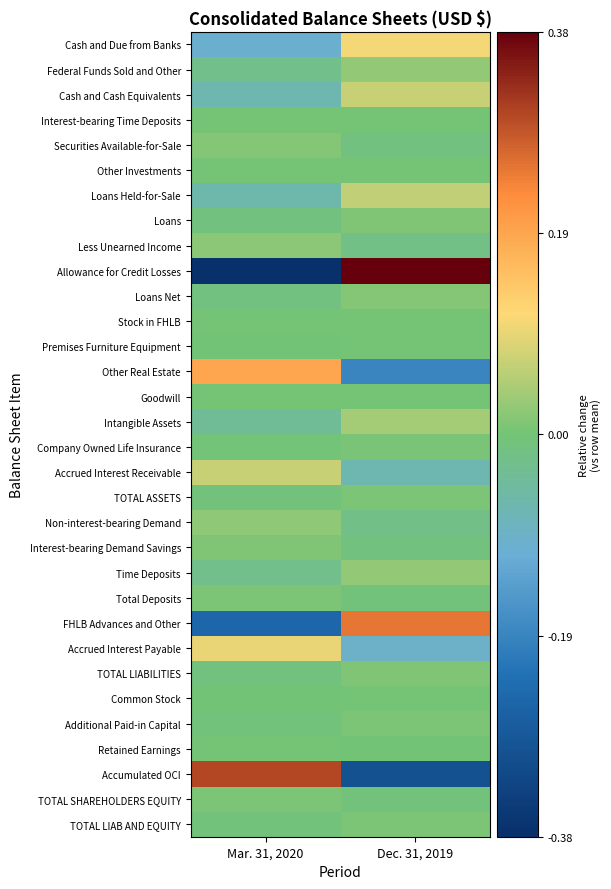

Reading left to right, transcribe all the data shown in this chart.

Cash and Due from Banks: Mar. 31, 2020=-0.1	Dec. 31, 2019=0.1
Federal Funds Sold and Other: Mar. 31, 2020=-0.0	Dec. 31, 2019=0.0
Cash and Cash Equivalents: Mar. 31, 2020=-0.1	Dec. 31, 2019=0.1
Interest-bearing Time Deposits: Mar. 31, 2020=0.0	Dec. 31, 2019=0.0
Securities Available-for-Sale: Mar. 31, 2020=0.0	Dec. 31, 2019=-0.0
Other Investments: Mar. 31, 2020=0.0	Dec. 31, 2019=0.0
Loans Held-for-Sale: Mar. 31, 2020=-0.1	Dec. 31, 2019=0.1
Loans: Mar. 31, 2020=-0.0	Dec. 31, 2019=0.0
Less Unearned Income: Mar. 31, 2020=0.0	Dec. 31, 2019=-0.0
Allowance for Credit Losses: Mar. 31, 2020=-0.4	Dec. 31, 2019=0.4
Loans Net: Mar. 31, 2020=-0.0	Dec. 31, 2019=0.0
Stock in FHLB: Mar. 31, 2020=0.0	Dec. 31, 2019=0.0
Premises Furniture Equipment: Mar. 31, 2020=-0.0	Dec. 31, 2019=0.0
Other Real Estate: Mar. 31, 2020=0.2	Dec. 31, 2019=-0.2
Goodwill: Mar. 31, 2020=0.0	Dec. 31, 2019=0.0
Intangible Assets: Mar. 31, 2020=-0.0	Dec. 31, 2019=0.0
Company Owned Life Insurance: Mar. 31, 2020=-0.0	Dec. 31, 2019=0.0
Accrued Interest Receivable: Mar. 31, 2020=0.1	Dec. 31, 2019=-0.1
TOTAL ASSETS: Mar. 31, 2020=-0.0	Dec. 31, 2019=0.0
Non-interest-bearing Demand: Mar. 31, 2020=0.0	Dec. 31, 2019=-0.0
Interest-bearing Demand Savings: Mar. 31, 2020=0.0	Dec. 31, 2019=-0.0
Time Deposits: Mar. 31, 2020=-0.0	Dec. 31, 2019=0.0
Total Deposits: Mar. 31, 2020=0.0	Dec. 31, 2019=-0.0
FHLB Advances and Other: Mar. 31, 2020=-0.3	Dec. 31, 2019=0.3
Accrued Interest Payable: Mar. 31, 2020=0.1	Dec. 31, 2019=-0.1
TOTAL LIABILITIES: Mar. 31, 2020=-0.0	Dec. 31, 2019=0.0
Common Stock: Mar. 31, 2020=-0.0	Dec. 31, 2019=0.0
Additional Paid-in Capital: Mar. 31, 2020=-0.0	Dec. 31, 2019=0.0
Retained Earnings: Mar. 31, 2020=0.0	Dec. 31, 2019=-0.0
Accumulated OCI: Mar. 31, 2020=0.3	Dec. 31, 2019=-0.3
TOTAL SHAREHOLDERS EQUITY: Mar. 31, 2020=0.0	Dec. 31, 2019=-0.0
TOTAL LIAB AND EQUITY: Mar. 31, 2020=-0.0	Dec. 31, 2019=0.0